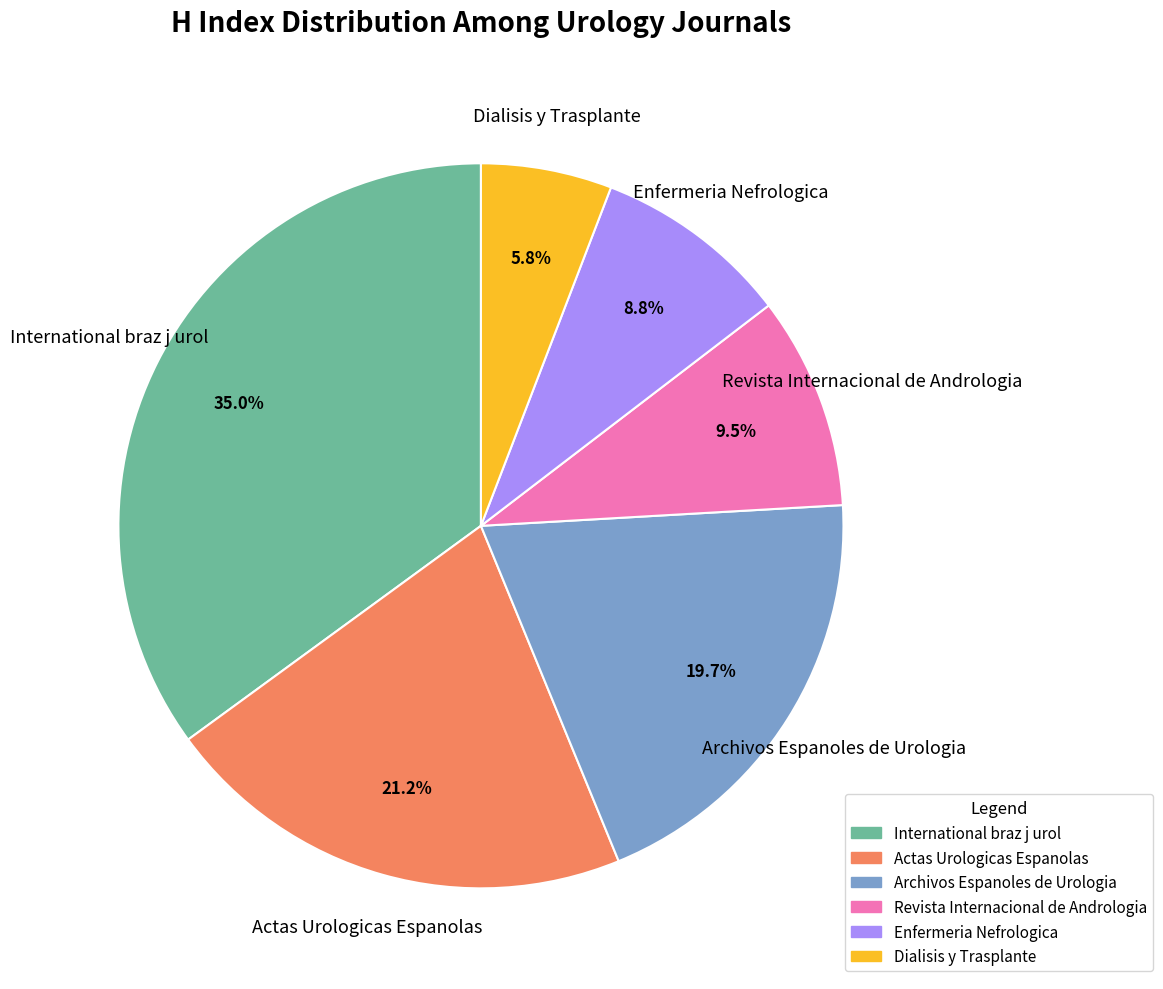

What portion of the pie excludes International braz j urol?

65.0%